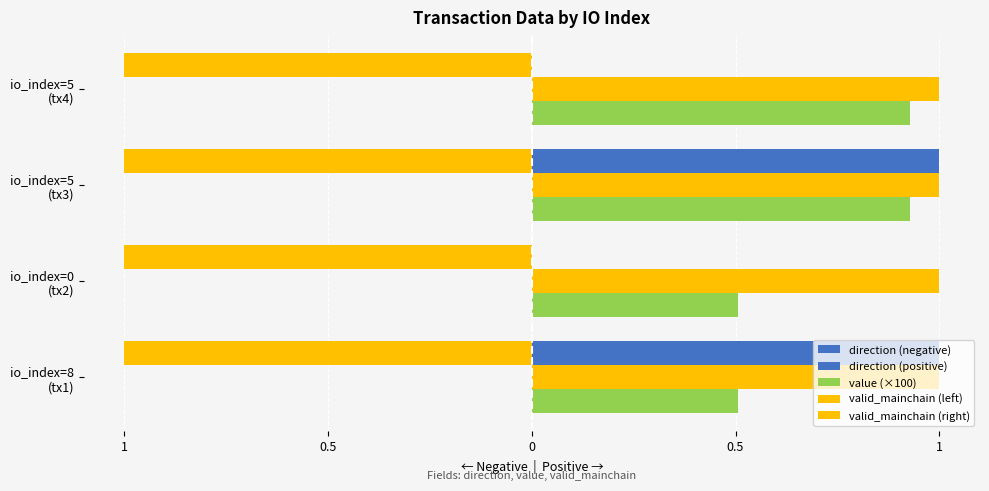

What is the average value of the value (×100) series?

0.7